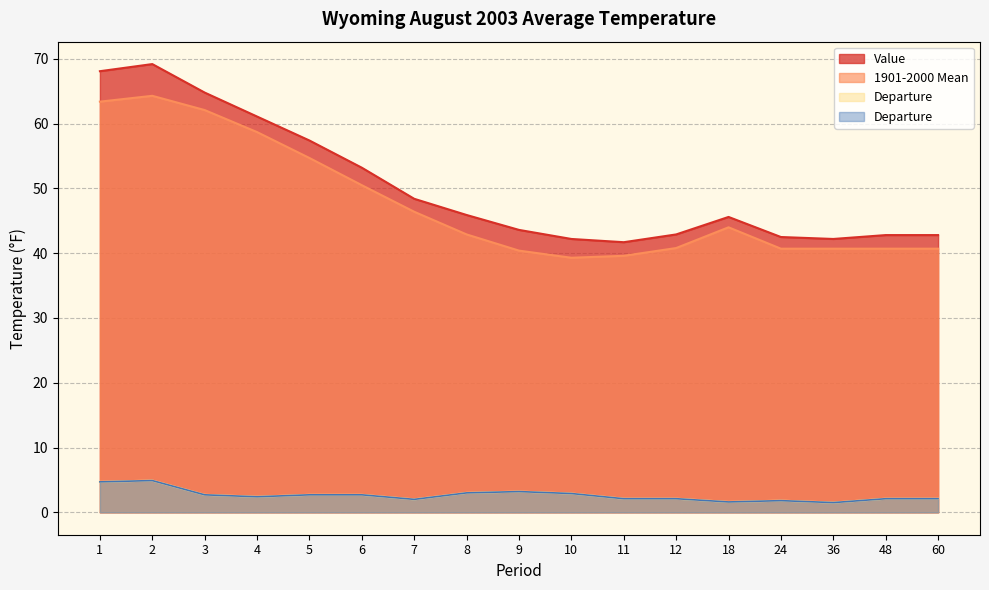

At which category does Departure reach its first local valley?

4